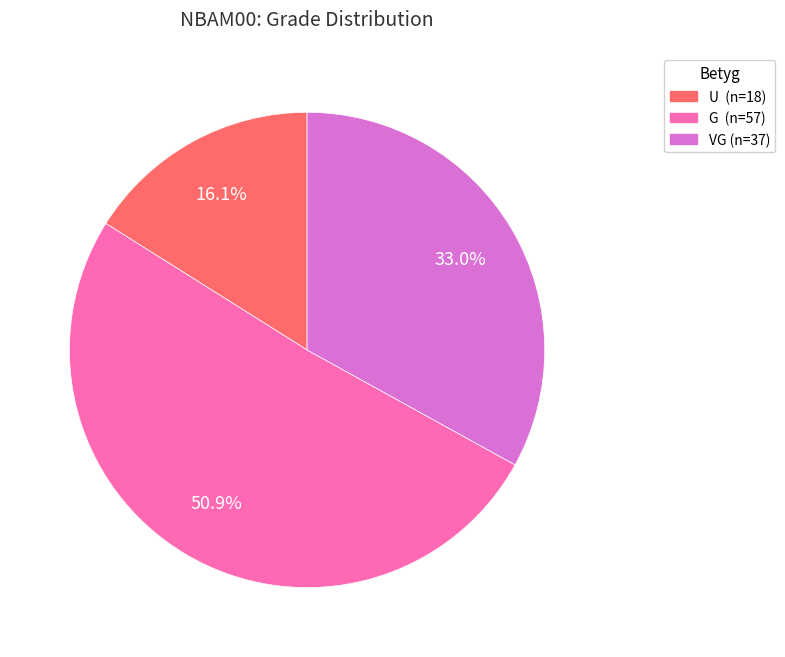

Is VG the majority of the pie?

No